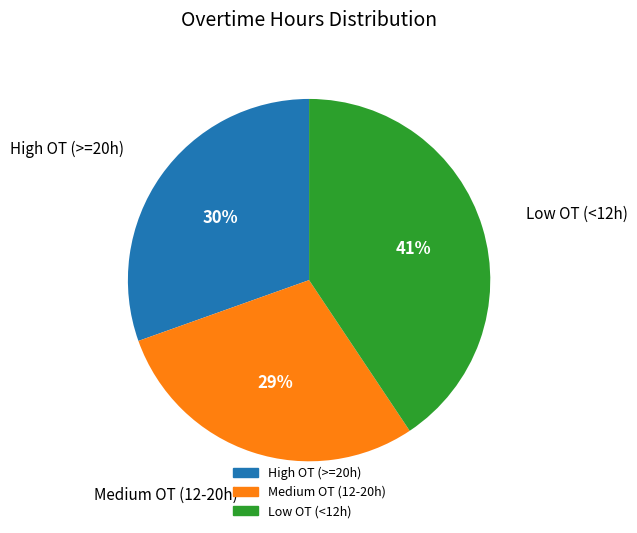

Which slice is the largest?

Low OT (<12h)